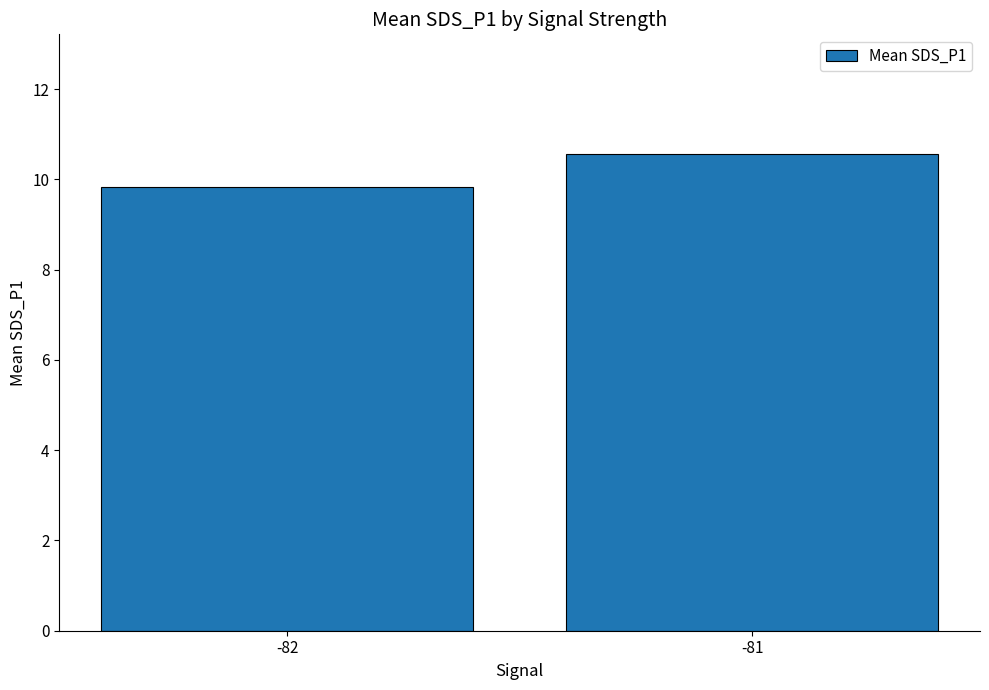

The value at -81 is 17.2. True or false?

False